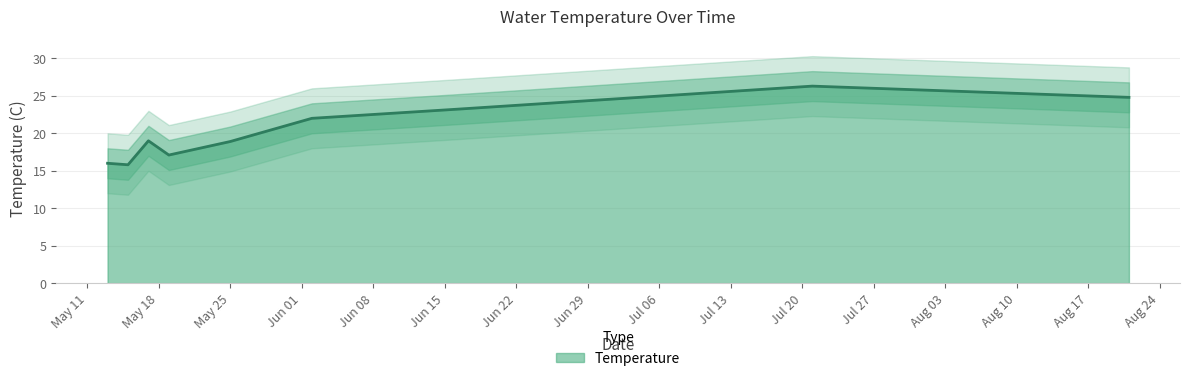

Rank the series by their average value, from highest to lowest.

Temperature_upper, Temperature, Temperature_lower